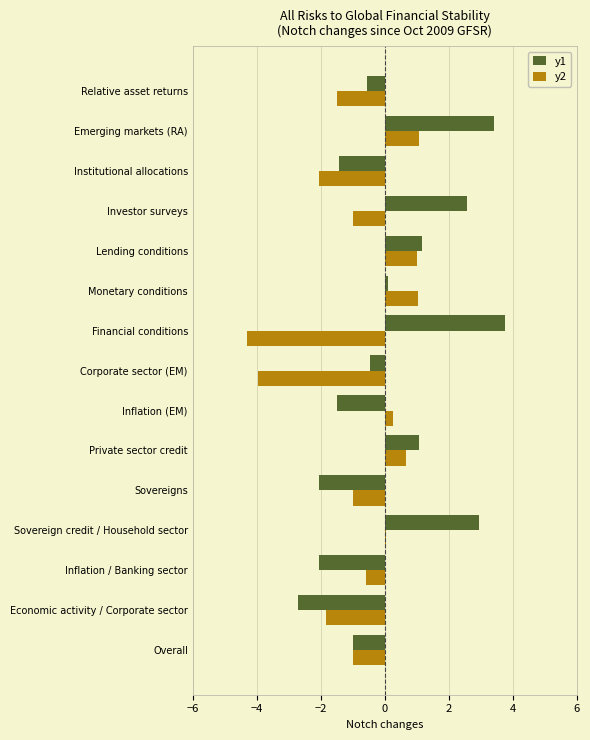

The value of y2 at Economic activity / Corporate sector is -1.8. True or false?

True